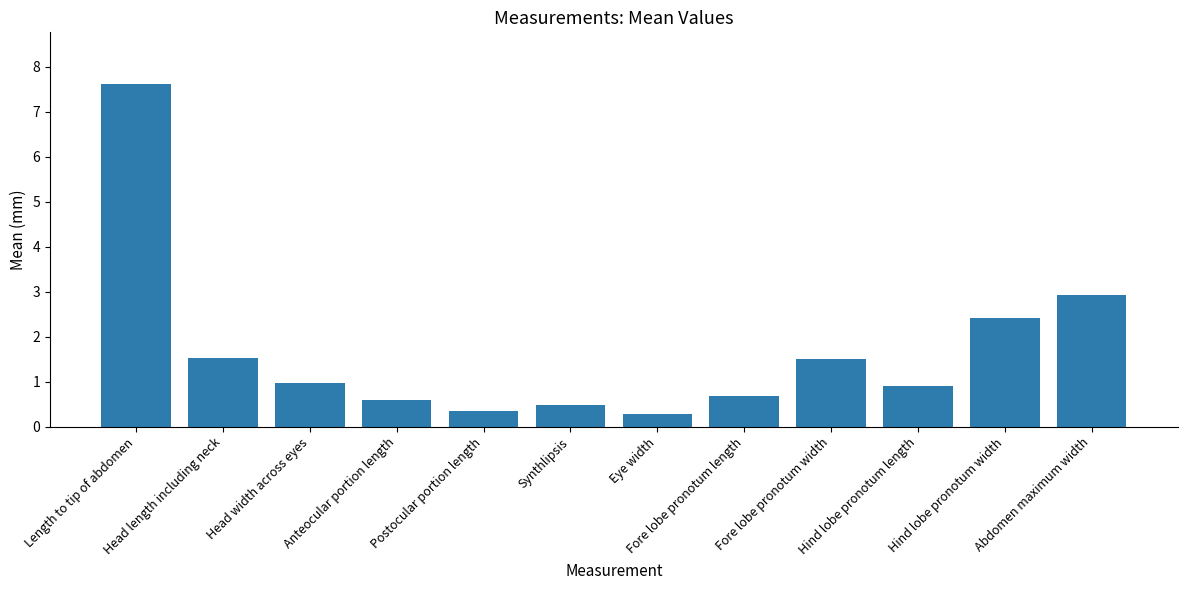

The chart shows a value of 0.8 at Fore lobe pronotum width. True or false?

False